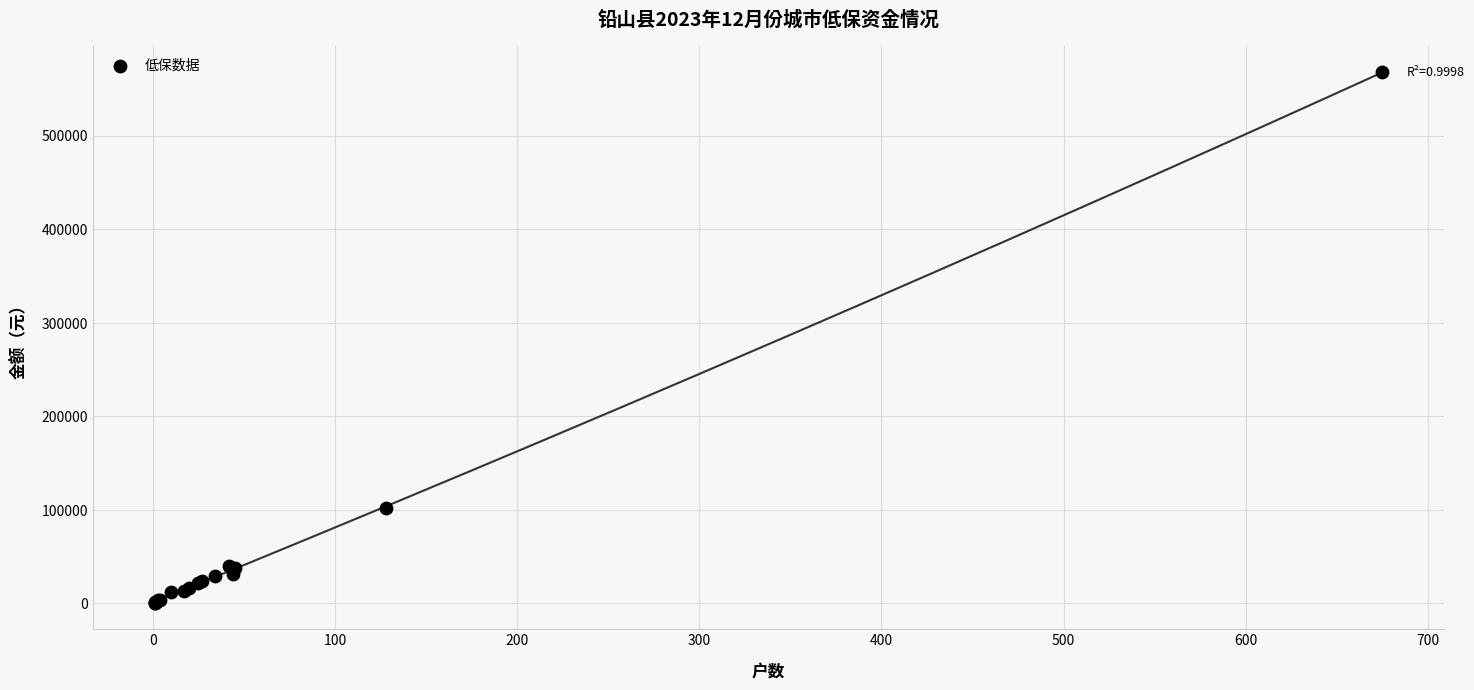

What Y value in the scatter plot is closest to 284135?

101970